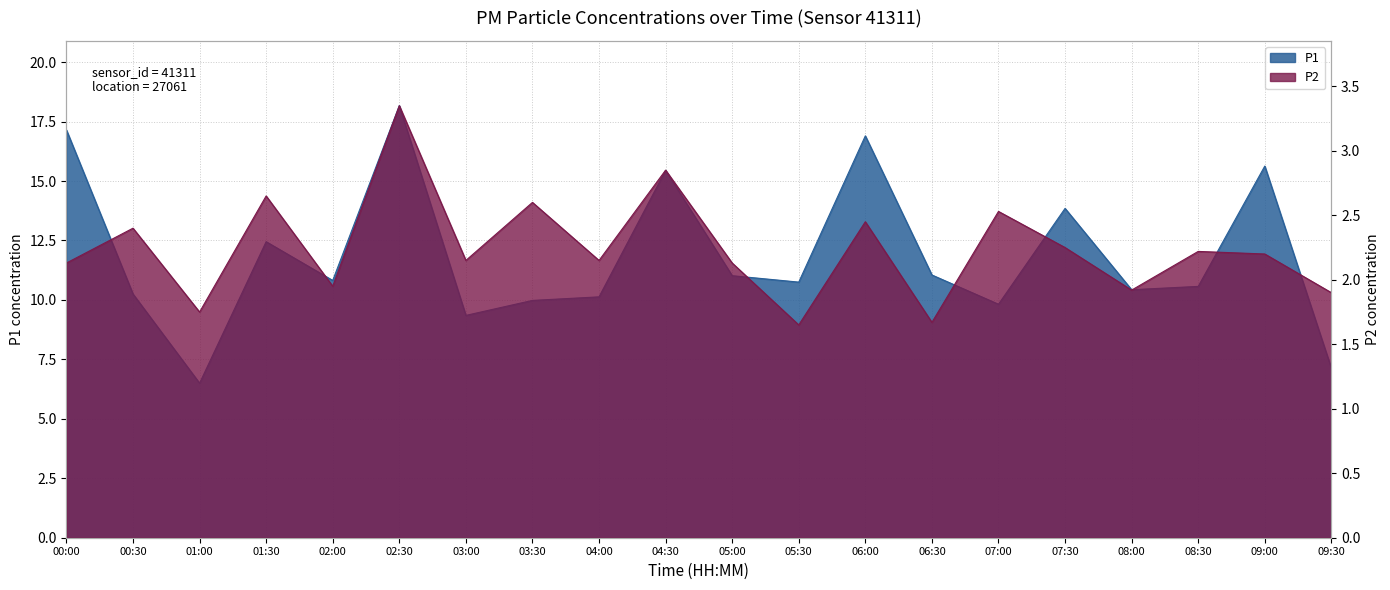

What is the label of the 9th point from the right?

05:30